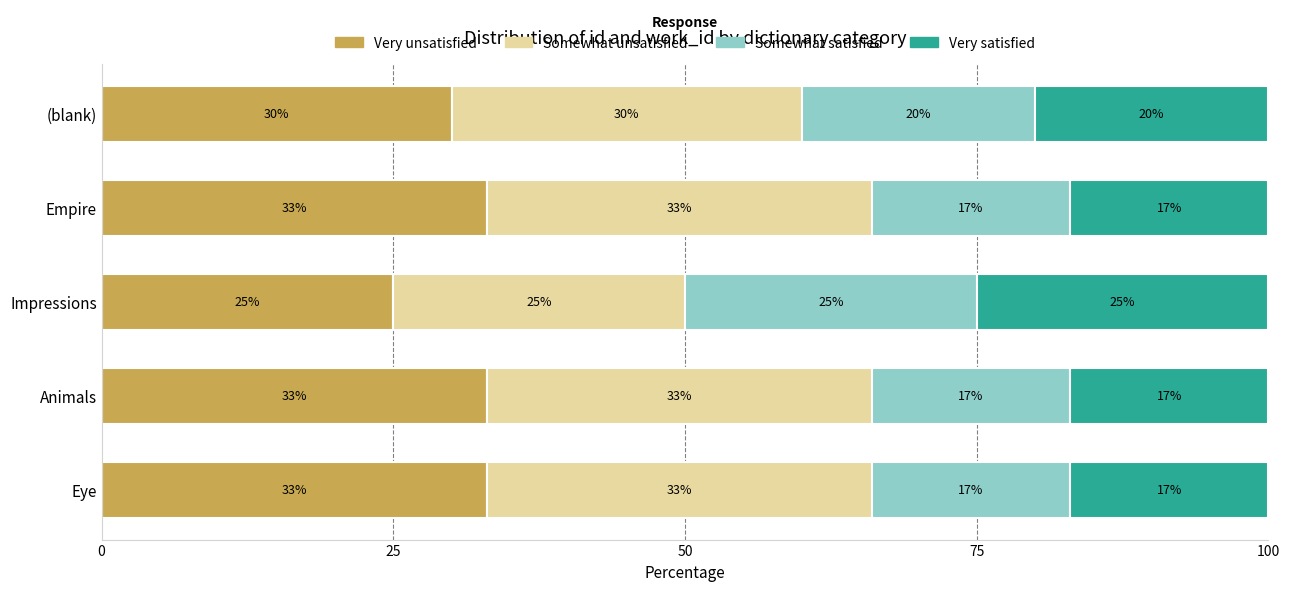

What is the highest value of the Very unsatisfied series?

33